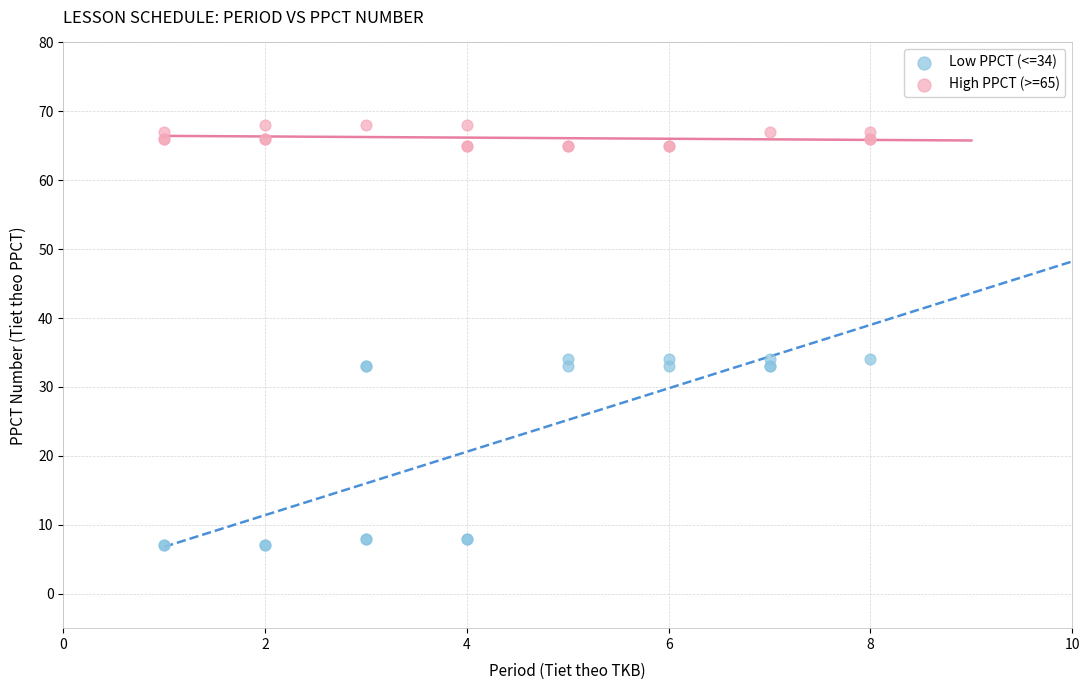

What are all the series names shown in the legend?

Low PPCT (<=34), High PPCT (>=65)